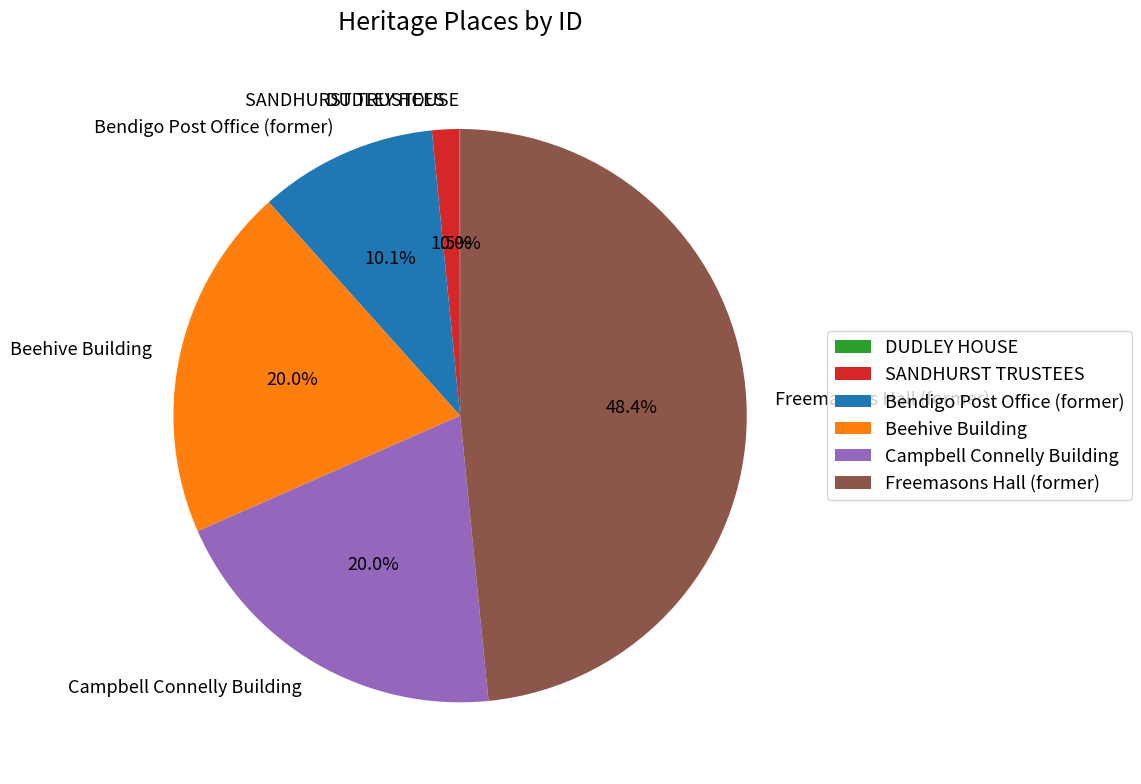

Which category has the biggest portion of the pie?

Freemasons Hall (former)